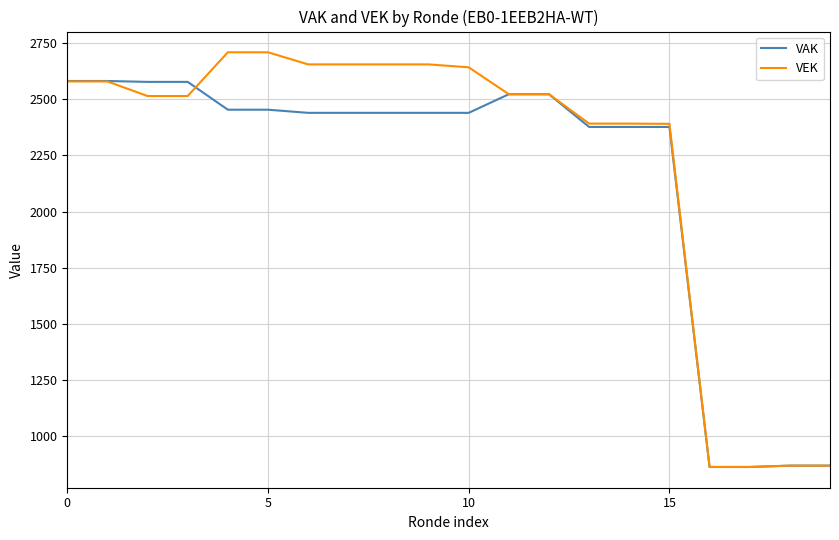

Rank the series by their maximum value, from highest to lowest.

VEK, VAK